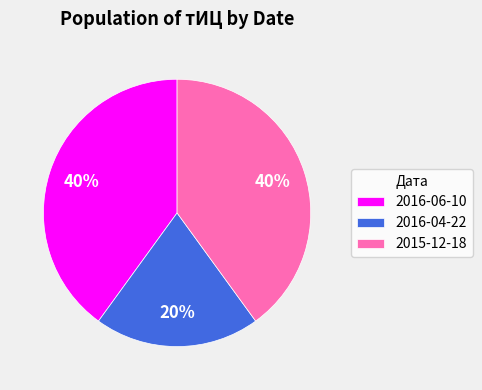

Is 2016-04-22 the majority of the pie?

No